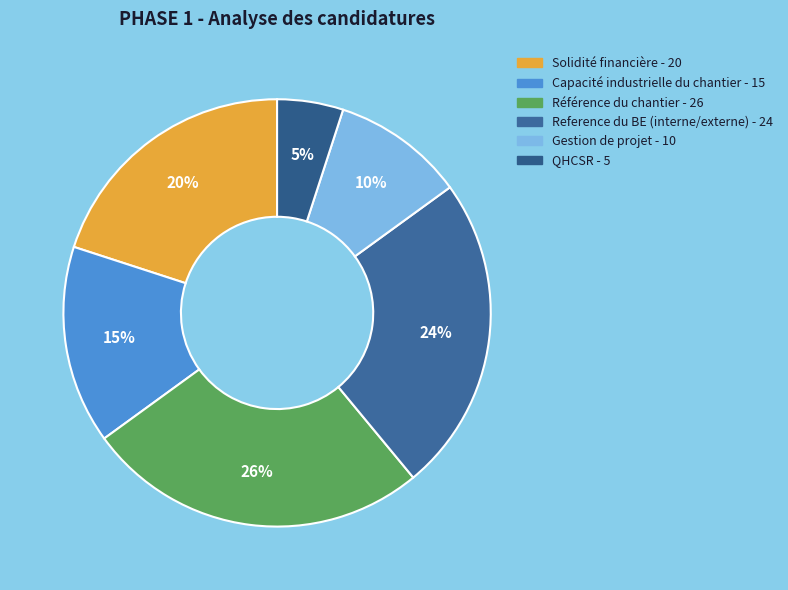

Which has a higher value, QHCSR or Gestion de projet?

Gestion de projet